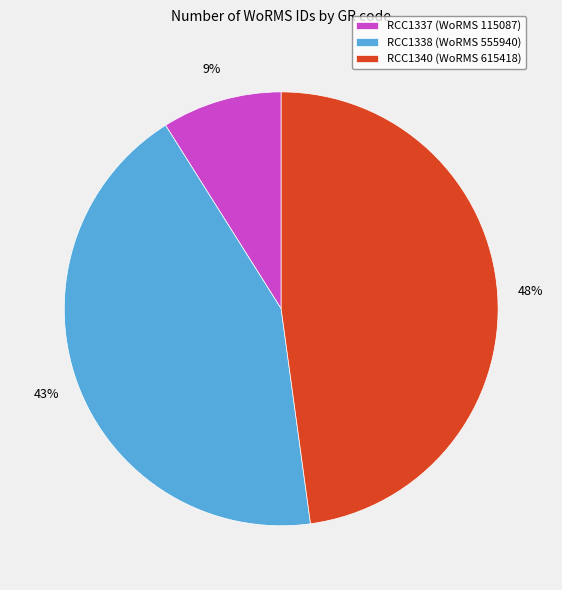

Which has a higher value, RCC1340 or RCC1337?

RCC1340